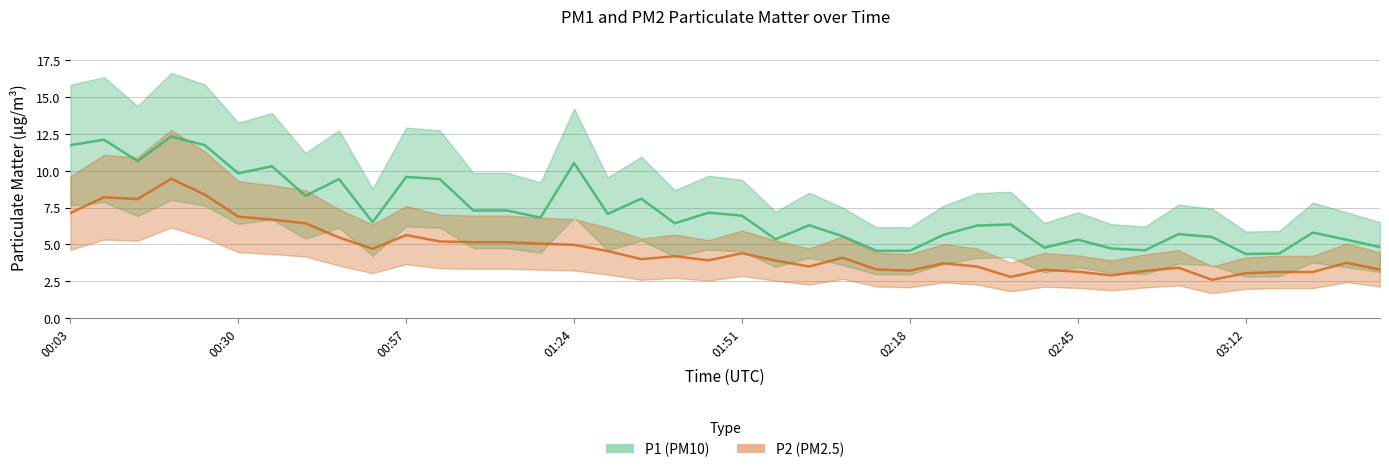

What position from the left is 00:51?

10